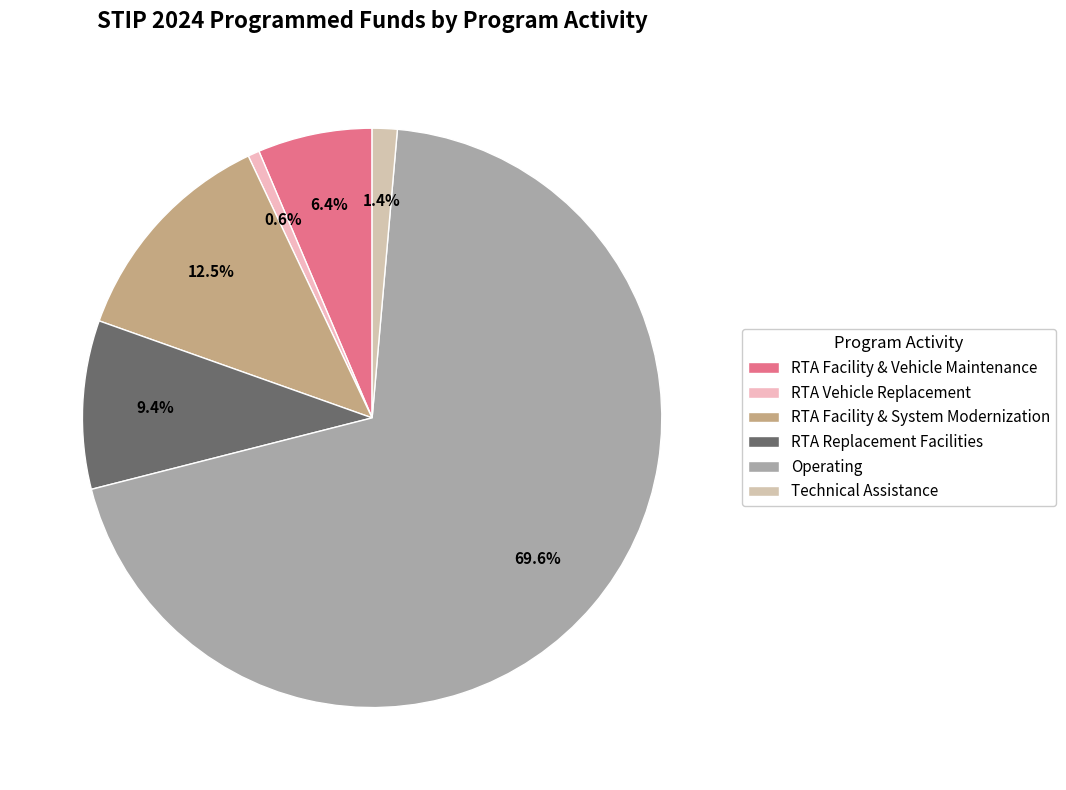

Does any single category account for the majority?

Yes